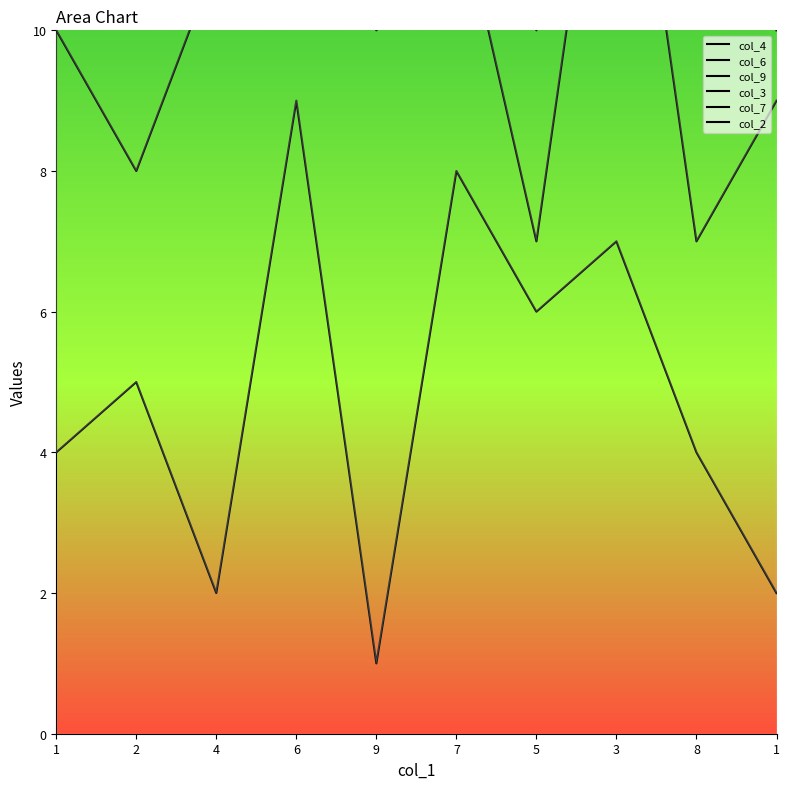

Rank the series by their maximum value, from highest to lowest.

col_2, col_7, col_3, col_9, col_6, col_4